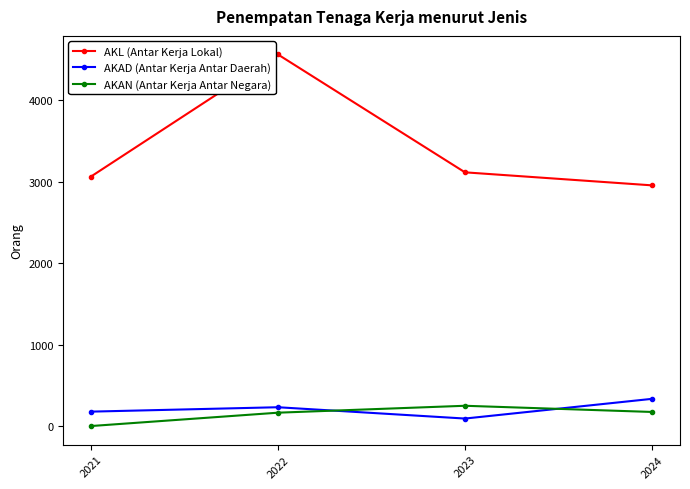

What is the value of the AKL (Antar Kerja Lokal) point at the 4th from the left?

2957